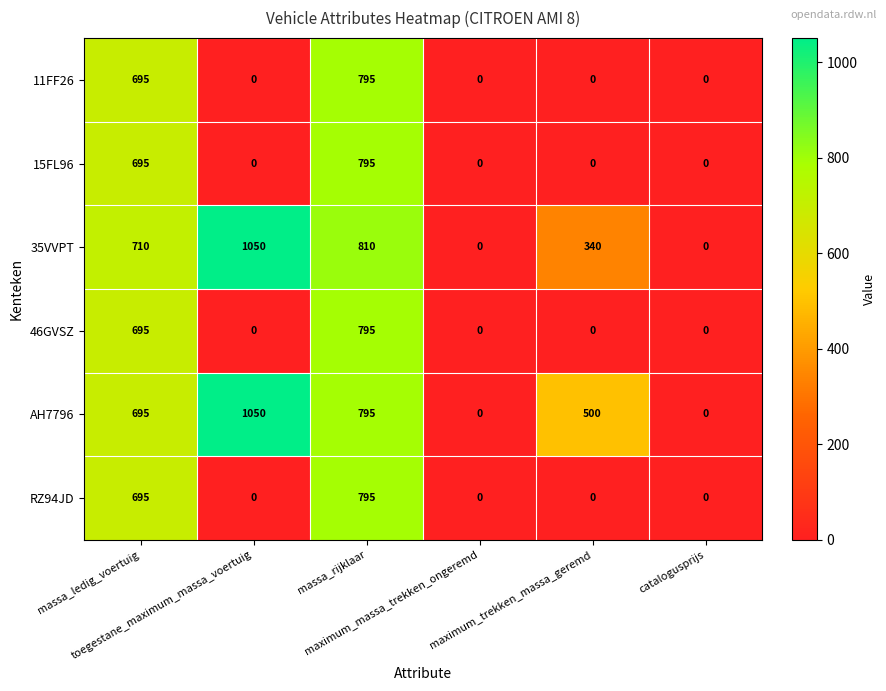

How many RZ94JD values are between 0 and 695?

5